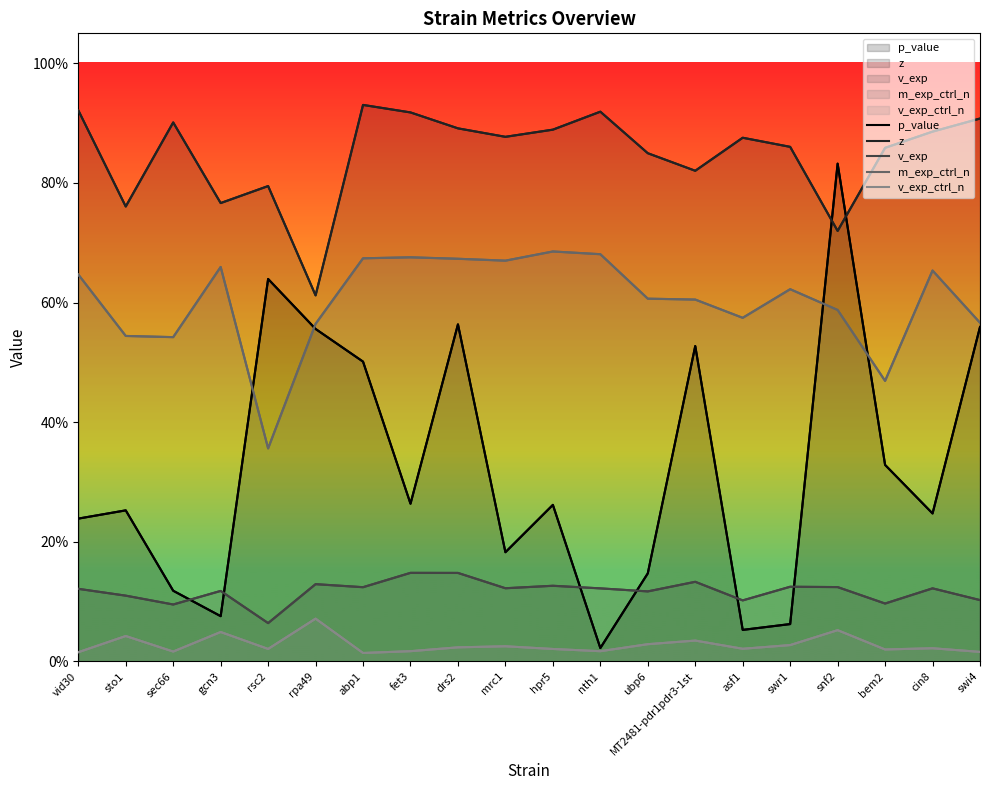

Read the p_value value at bem2.

0.3